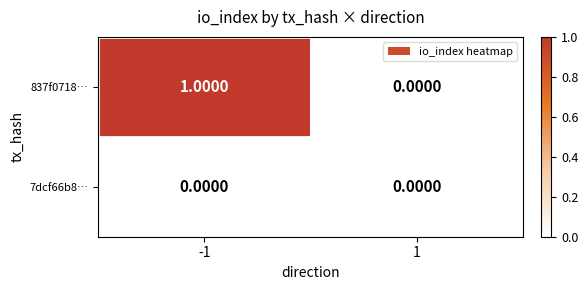

Between -1 and 1, which series saw the biggest shift?

837f0718…